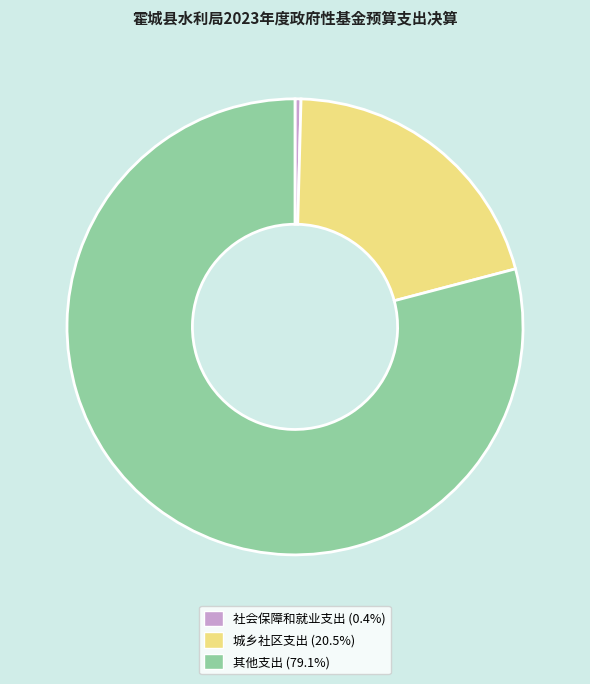

Approximately how many times larger is the value at 其他支出 compared to 社会保障和就业支出?

186.7